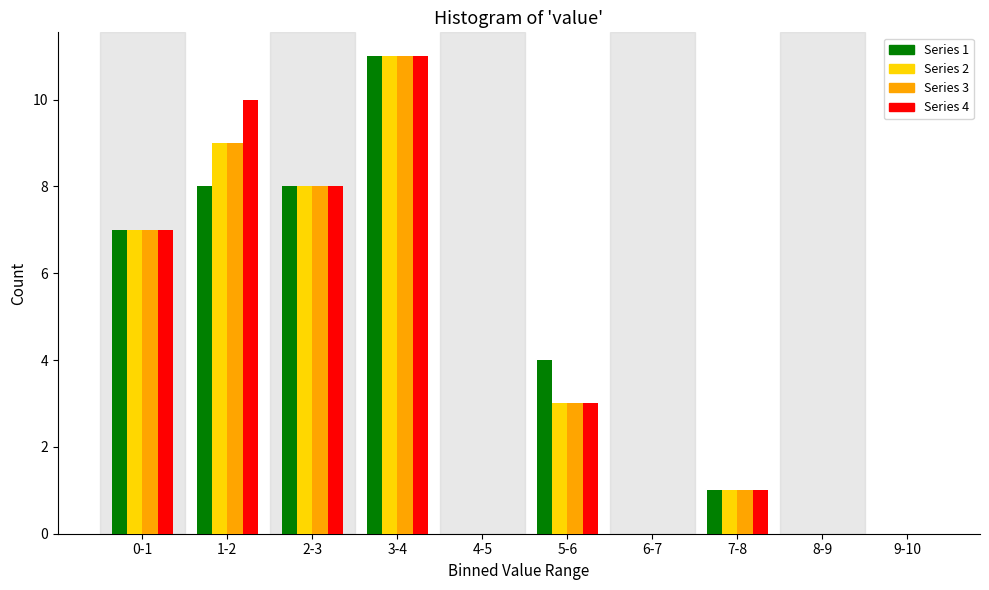

Is the value of Series 2 at 1-2 greater than the value of Series 4 at 4-5?

Yes